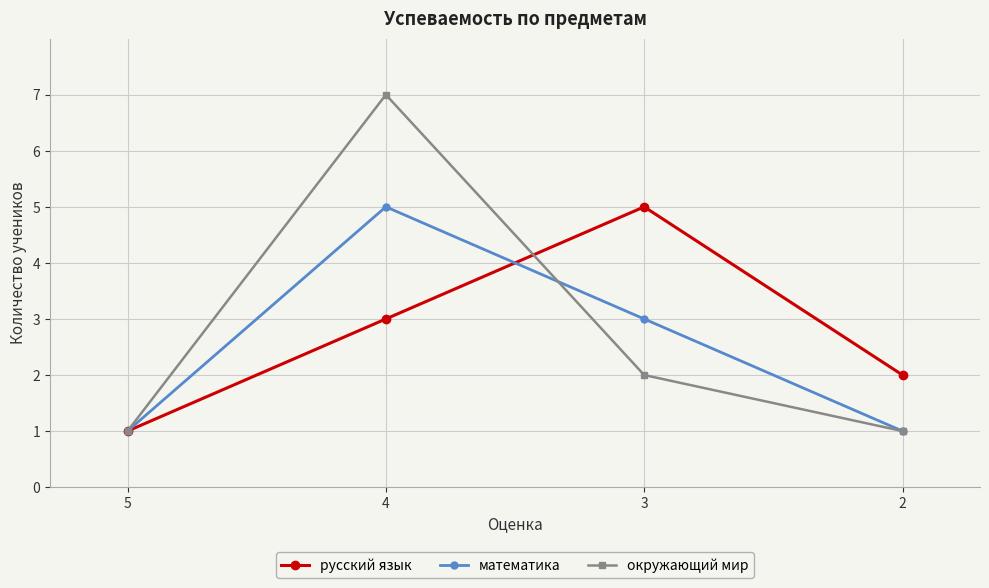

What is the difference between the русский язык values at 4 and 2?

1